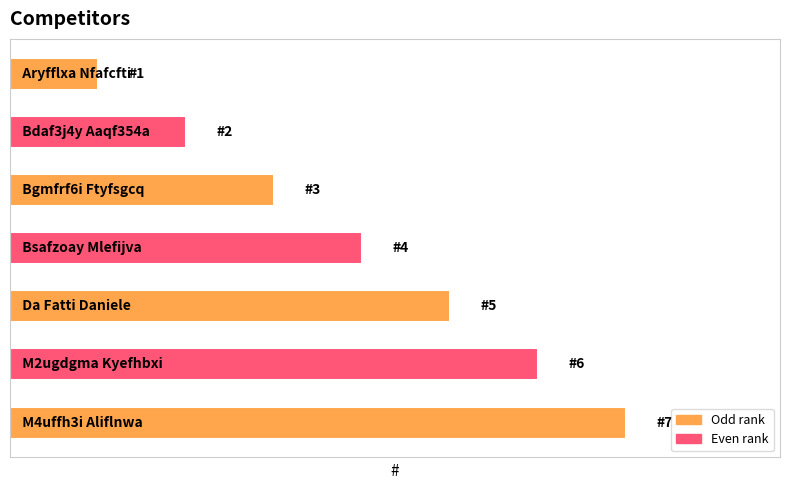

How many data points are above 4?

3